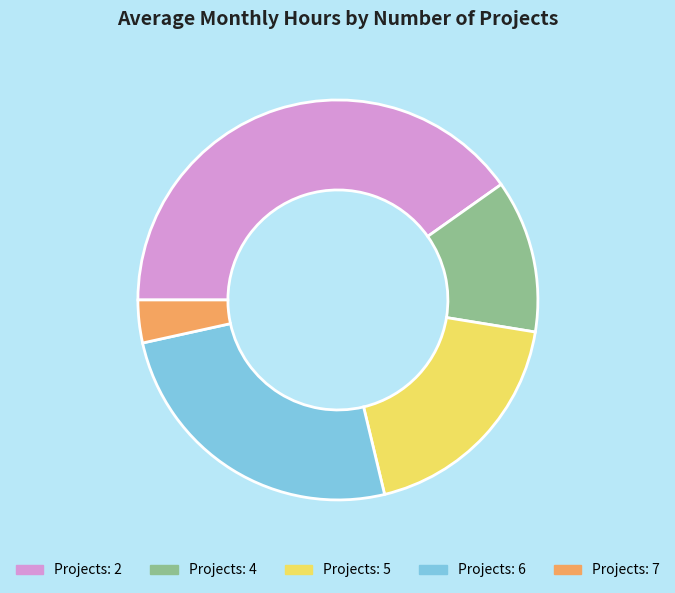

Is there any slice that represents more than half of the pie?

No